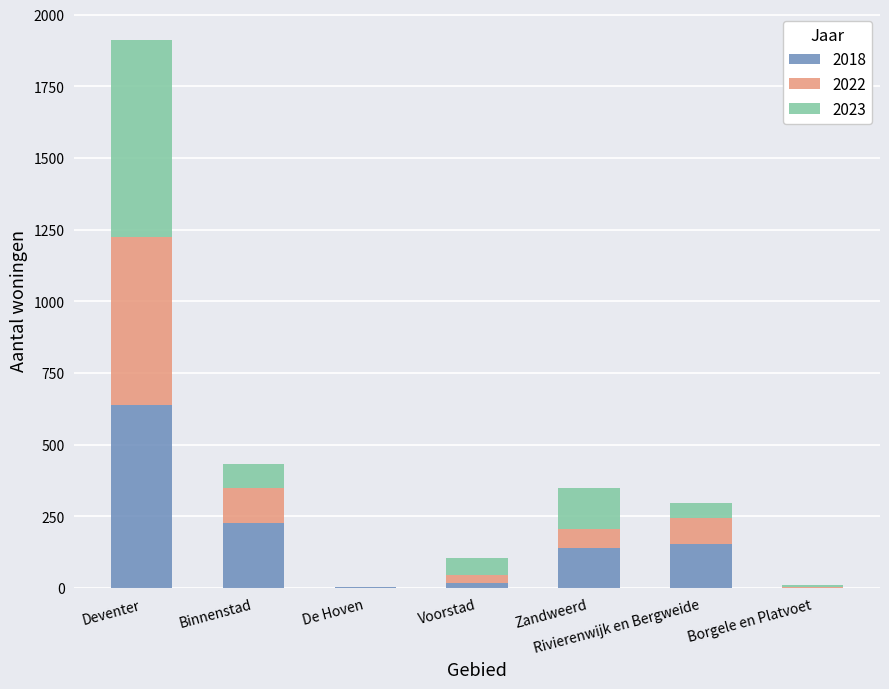

What is the total value across all series at Rivierenwijk en Bergweide?

298